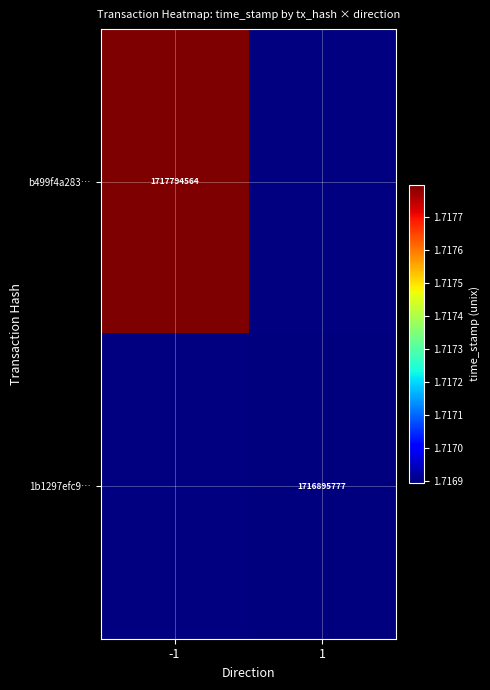

What is the minimum value shown in the chart?

1716895777.0